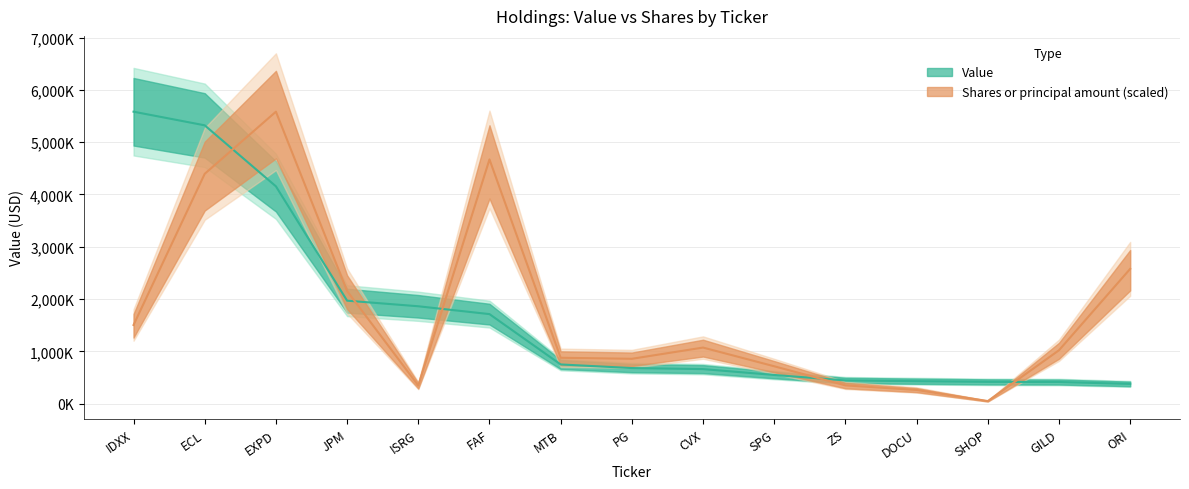

What is the average value of the Value series?

1688066.7